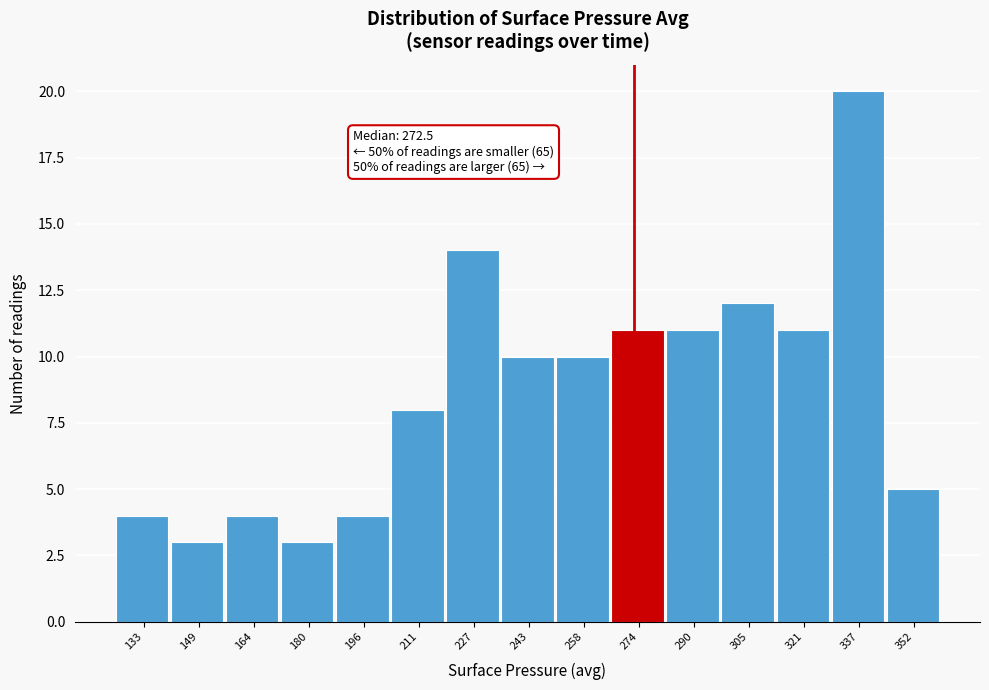

Which range on the x-axis has the tallest bar?

328 to 344